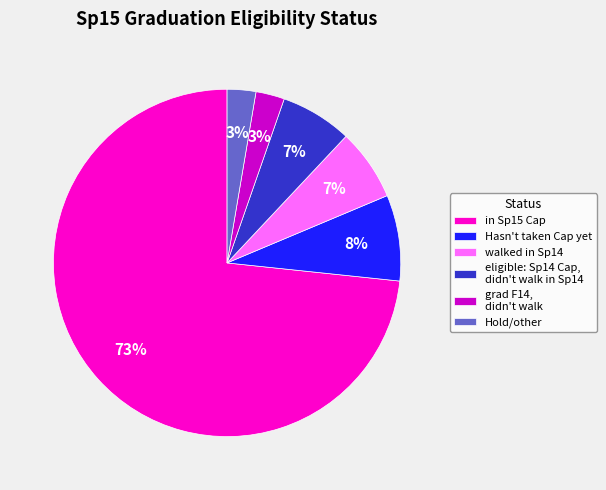

To the nearest percent, what is the average slice percentage?

17%